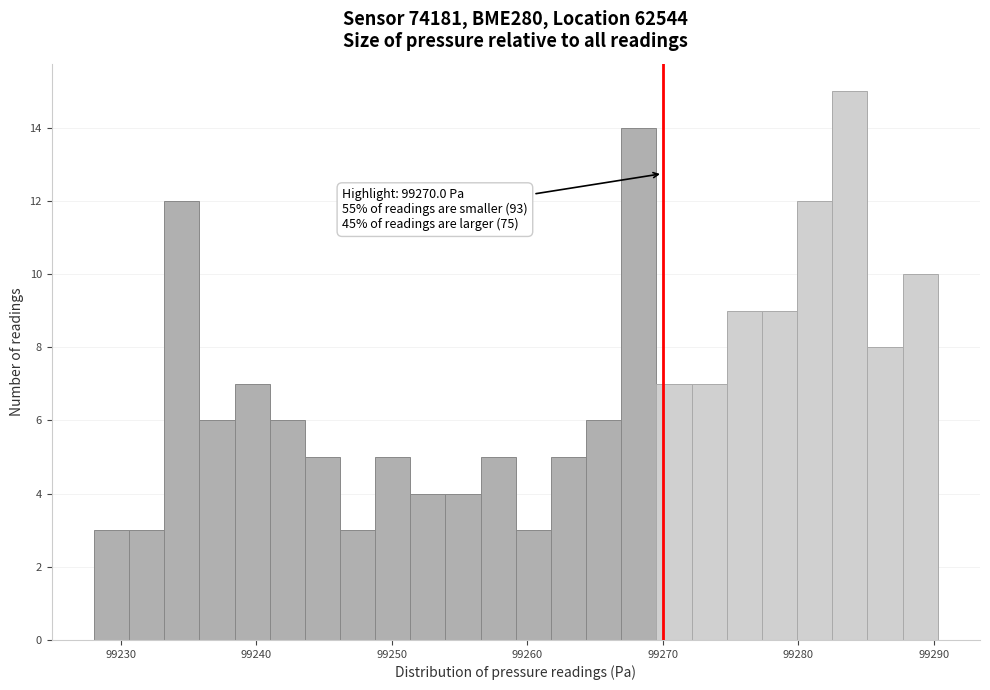

Read against the x-axis, roughly where is the centre of the tallest bar?

99284